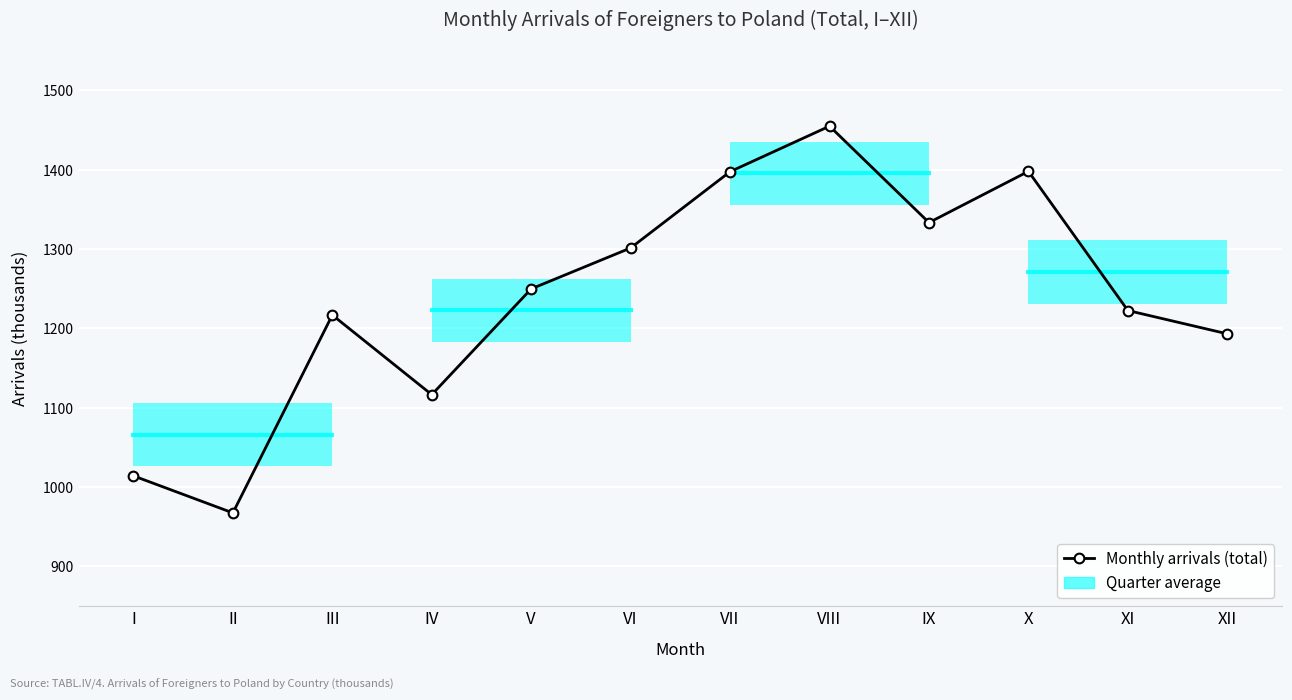

What is the average value?

1238.6